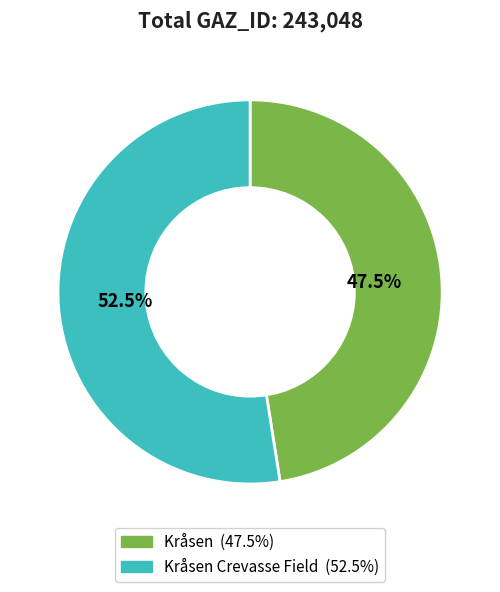

How many slices are in this pie chart?

2